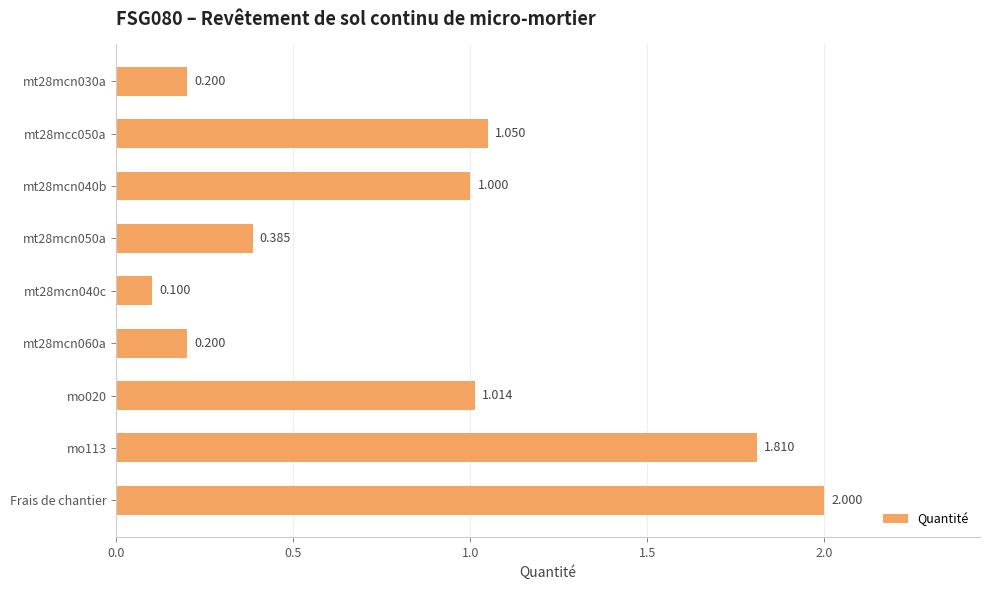

Count the number of categories in the chart.

9